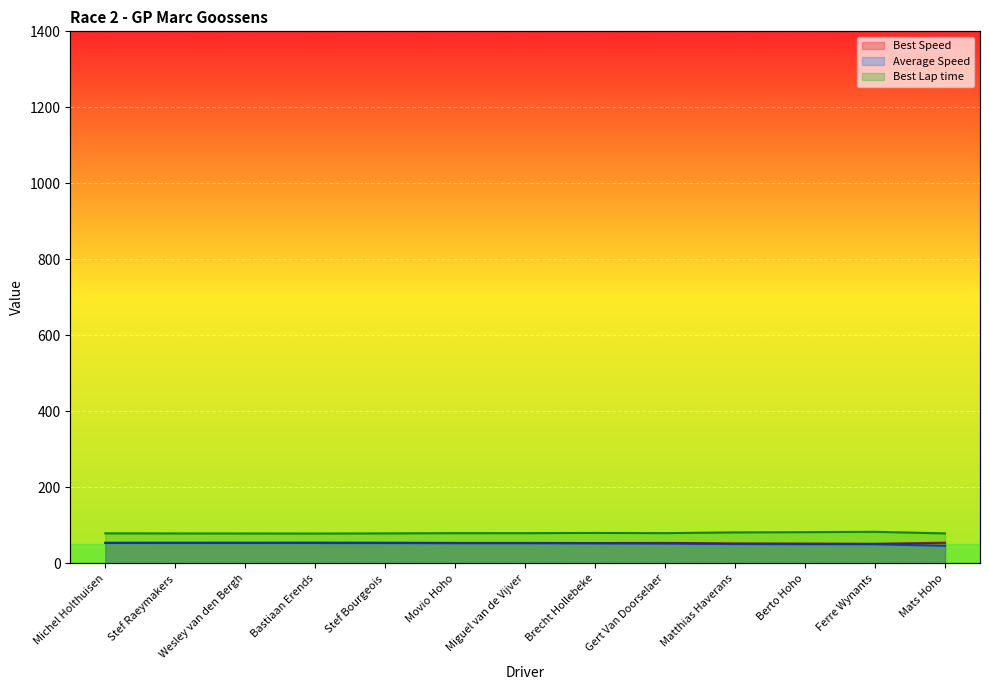

What is the smallest value displayed?

46.6